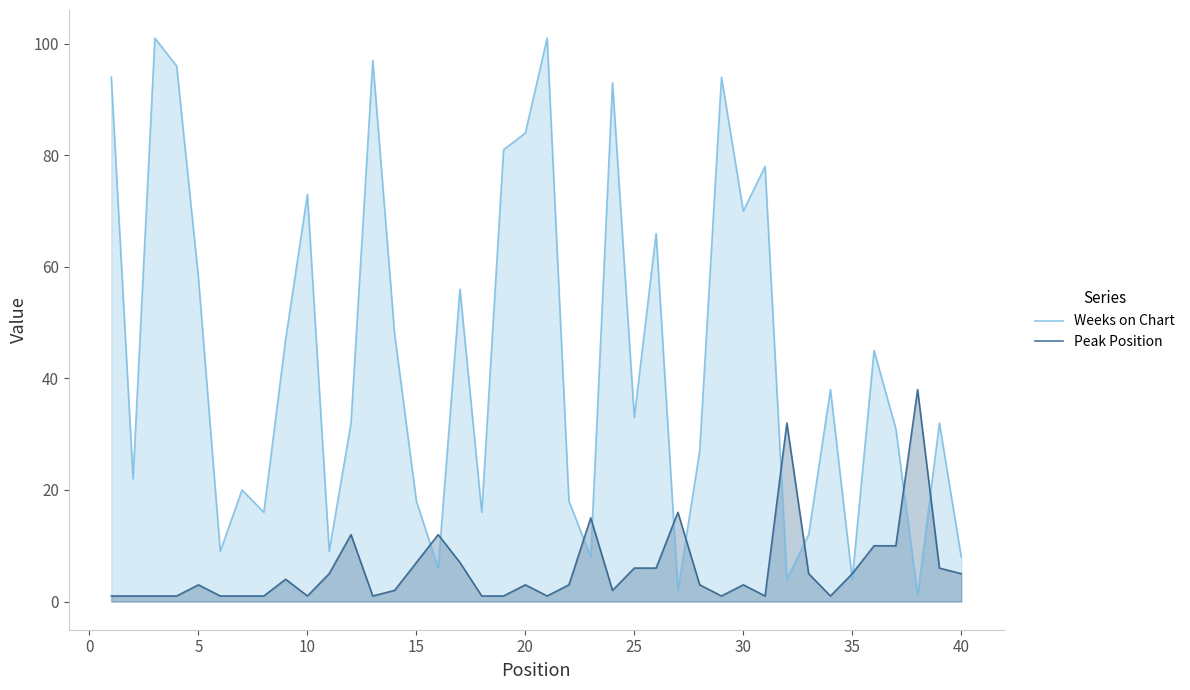

Which series has the largest total across all categories?

Weeks on Chart